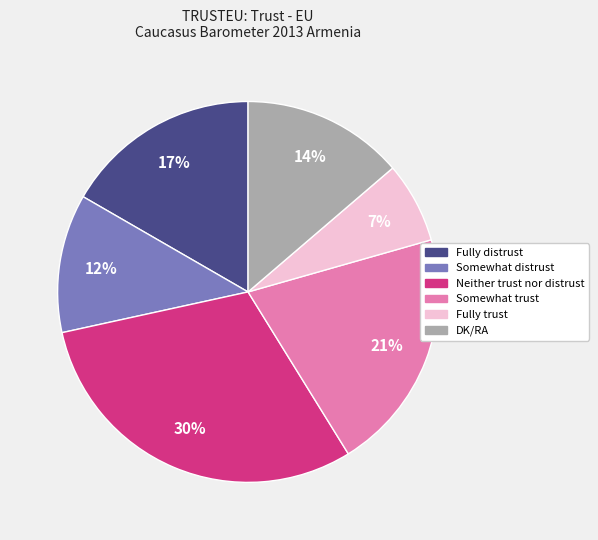

To the nearest percent, what is the average slice percentage?

17%